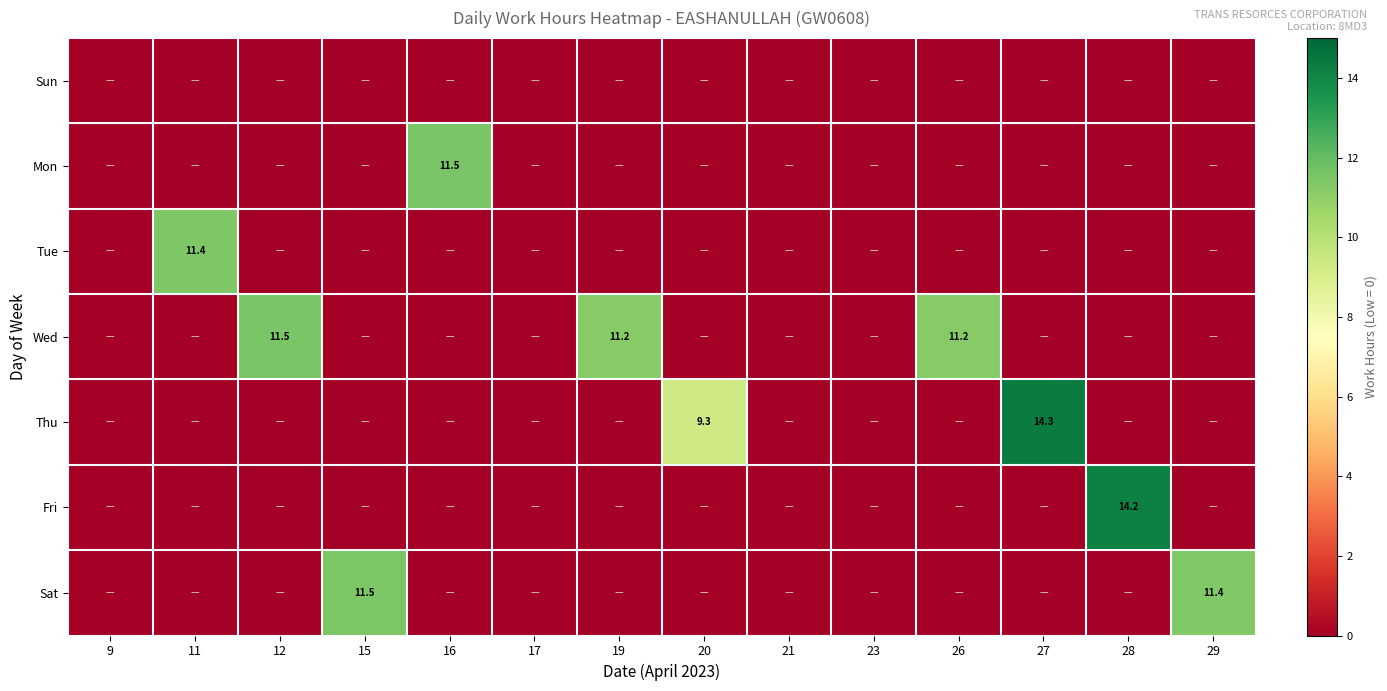

The Wed series shows 6.5 at 26. True or false?

False